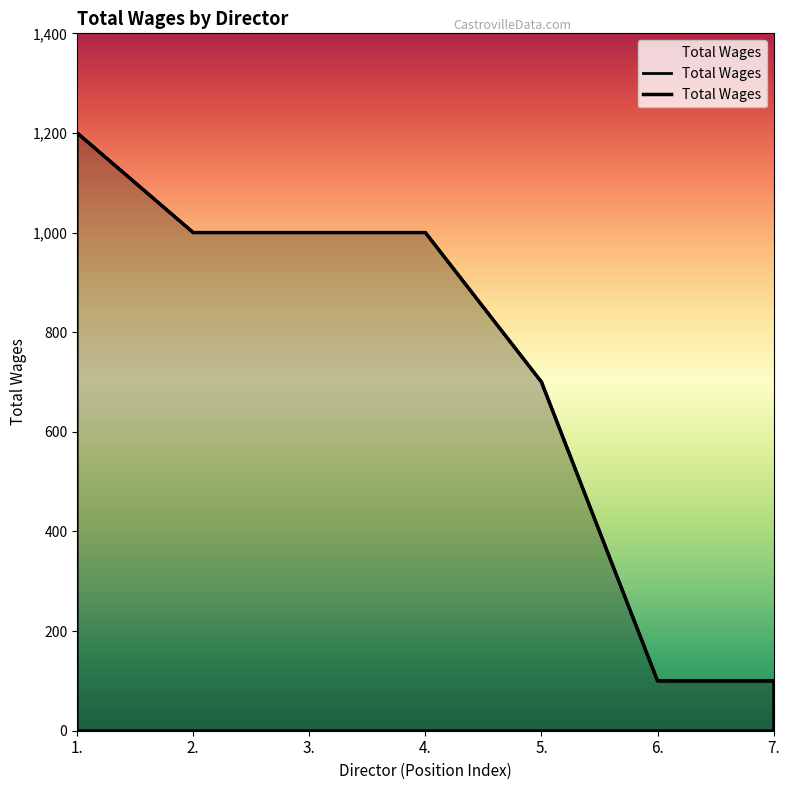

List the labels in order of value, smallest first.

6., 7., 5., 2., 3., 4., 1.